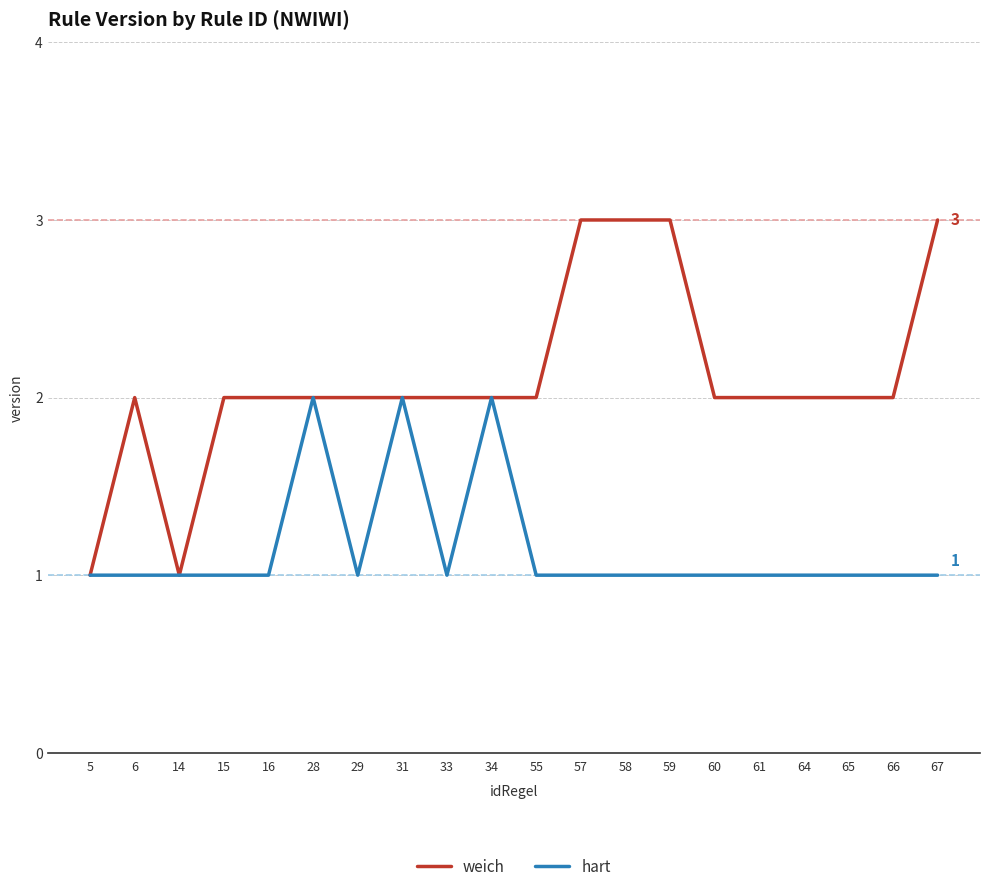

Which series has the widest spread of values?

weich